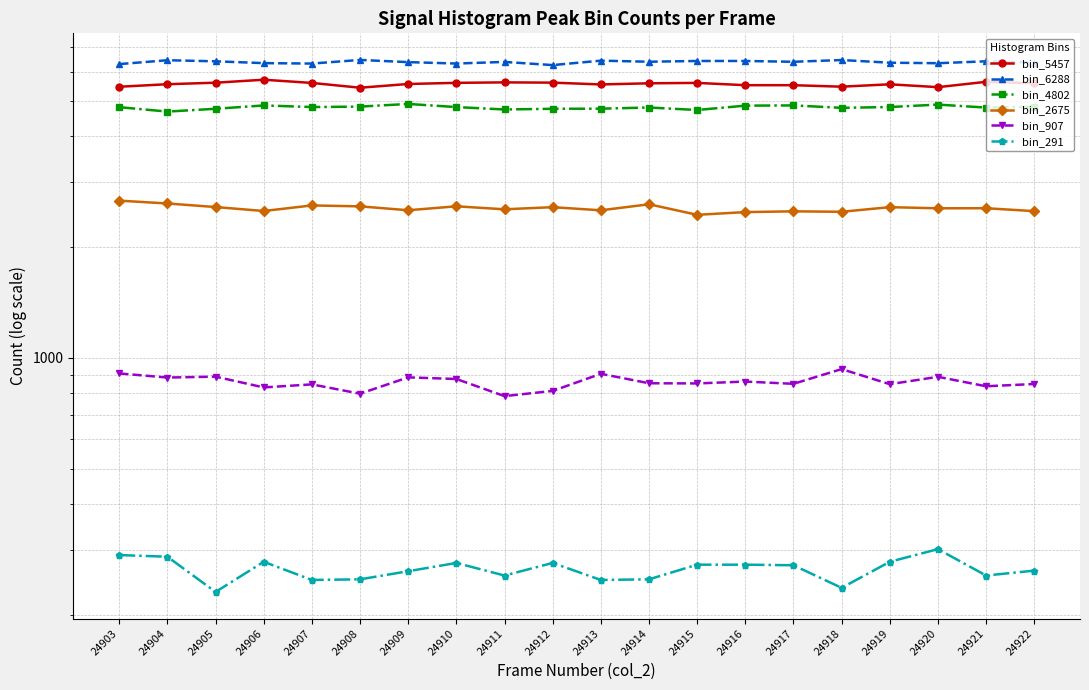

Reading left to right, what are all the values shown in this chart?

bin_5457: 5457	5544	5597	5702	5589	5424	5552	5592	5608	5599	5536	5576	5590	5510	5510	5459	5541	5443	5628	5579
bin_6288: 6288	6442	6399	6326	6309	6454	6366	6310	6374	6249	6425	6382	6412	6412	6380	6450	6343	6323	6399	6346
bin_4802: 4802	4671	4754	4854	4806	4819	4900	4805	4733	4754	4757	4792	4718	4848	4855	4782	4806	4880	4790	4815
bin_2675: 2675	2628	2570	2507	2596	2581	2519	2582	2534	2568	2518	2615	2448	2490	2502	2495	2568	2550	2551	2505
bin_907: 907	884	889	831	847	799	885	876	787	813	905	853	852	862	850	932	848	888	837	849
bin_291: 291	288	231	279	249	250	263	277	256	277	249	250	274	274	273	237	279	302	256	264